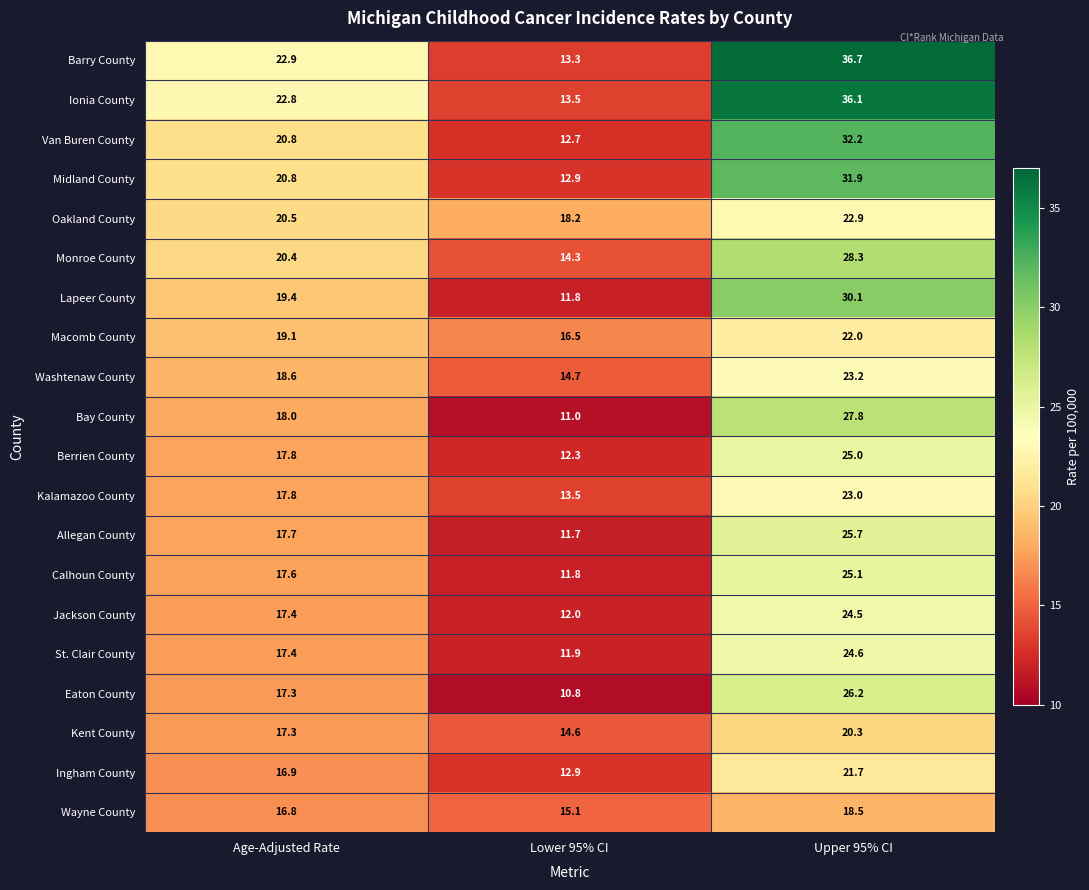

At which label is Jackson County closest to 18?

Age-Adjusted Rate